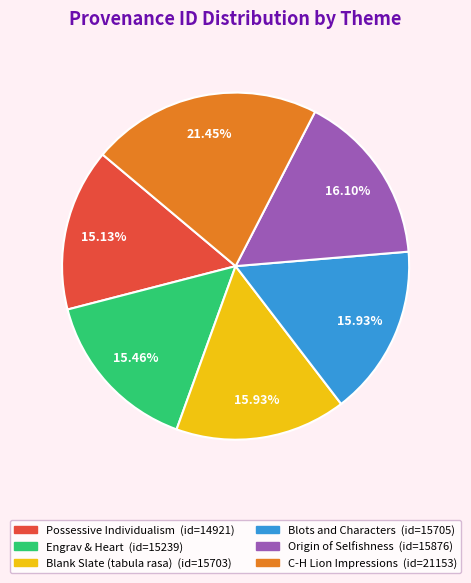

To the nearest percent, what is the difference between the largest and smallest slice percentages?

6%